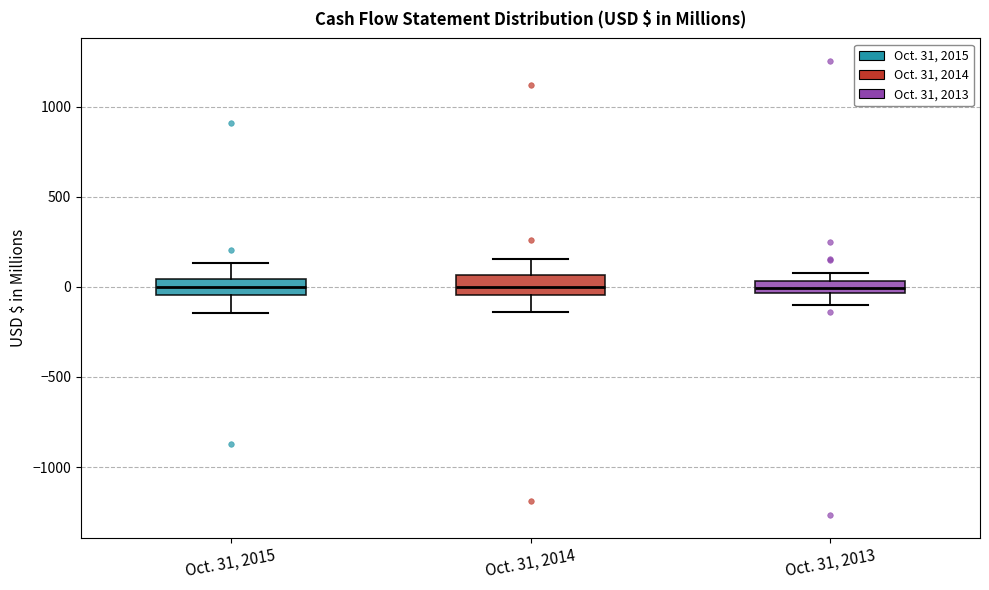

Where does the median line of the box for Oct. 31, 2013 sit on the y-axis? The values are not printed on the chart, so give them approximately, as read against the axis.

0